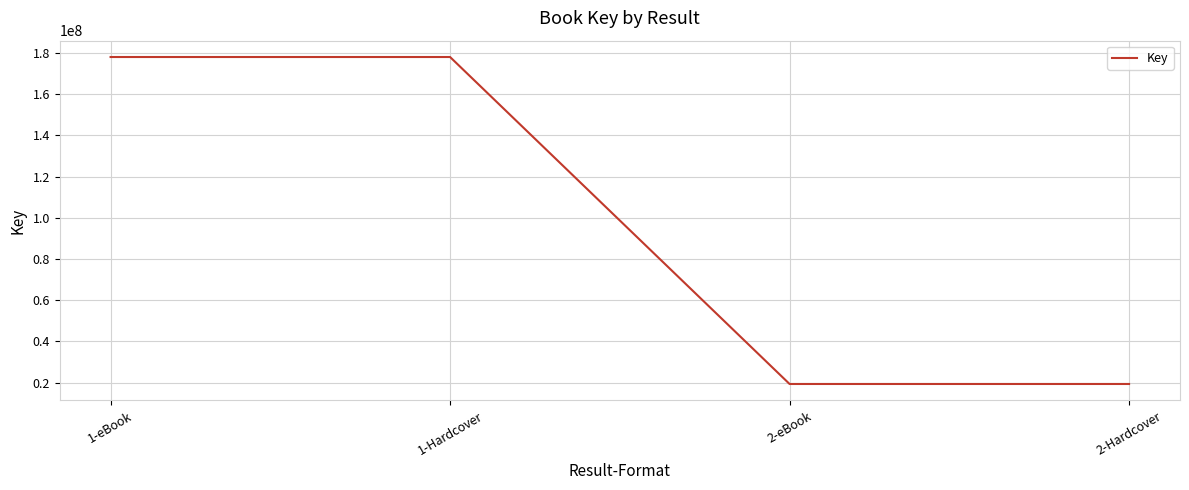

Between 1-eBook and 2-eBook, which is larger?

1-eBook